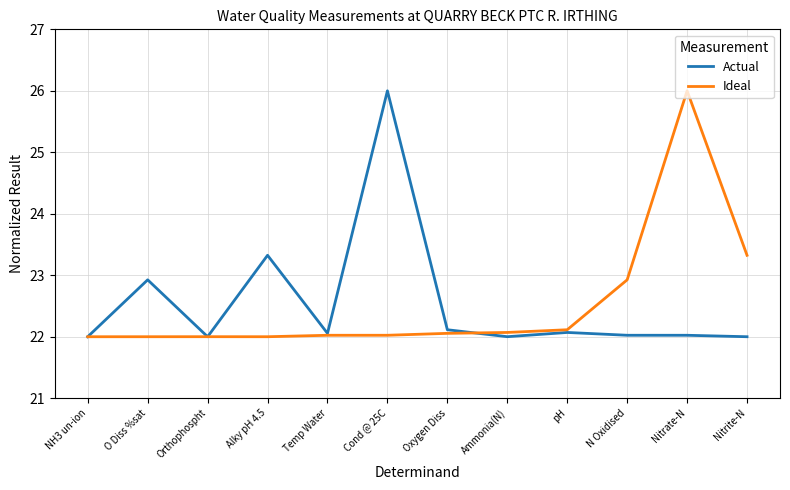

Reading right to left, list all the values displayed in this chart.

Actual: 22.0	22.0	22.0	22.1	22.0	22.1	26.0	22.1	23.3	22.0	22.9	22.0
Ideal: 23.3	26.0	22.9	22.1	22.1	22.1	22.0	22.0	22.0	22.0	22.0	22.0